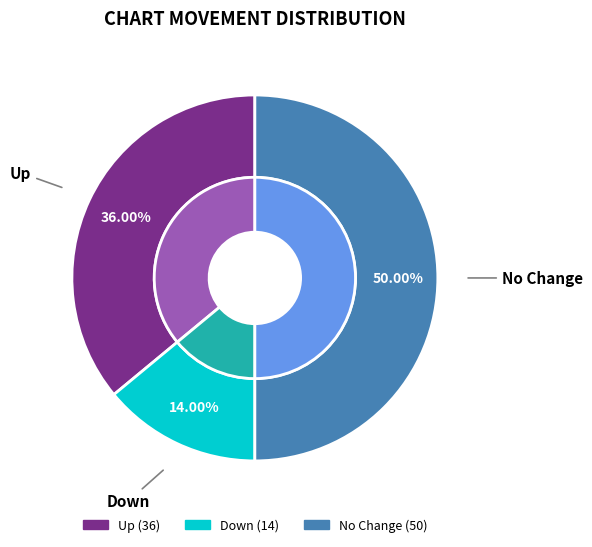

What is the total percentage of up and down?

50.0%